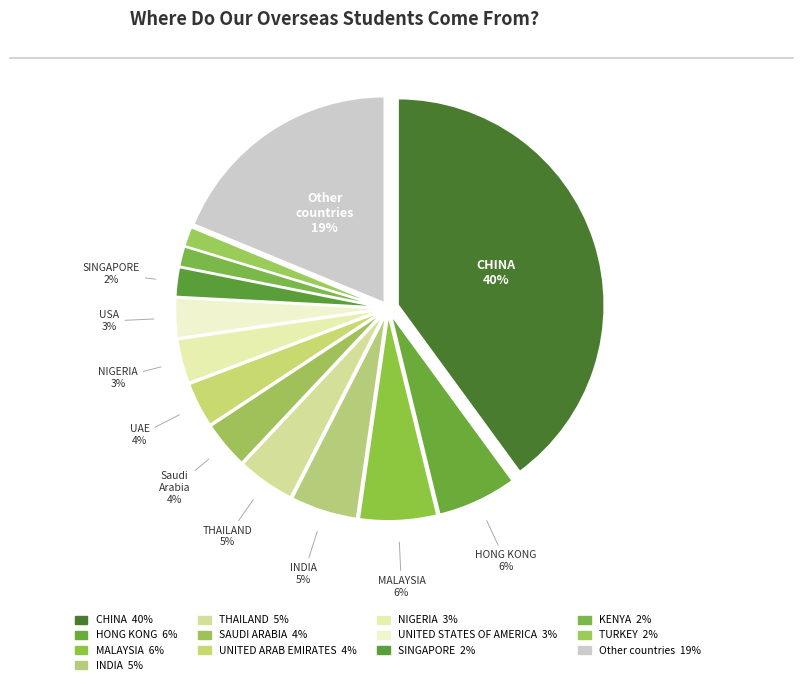

Count the number of slices in the pie.

13